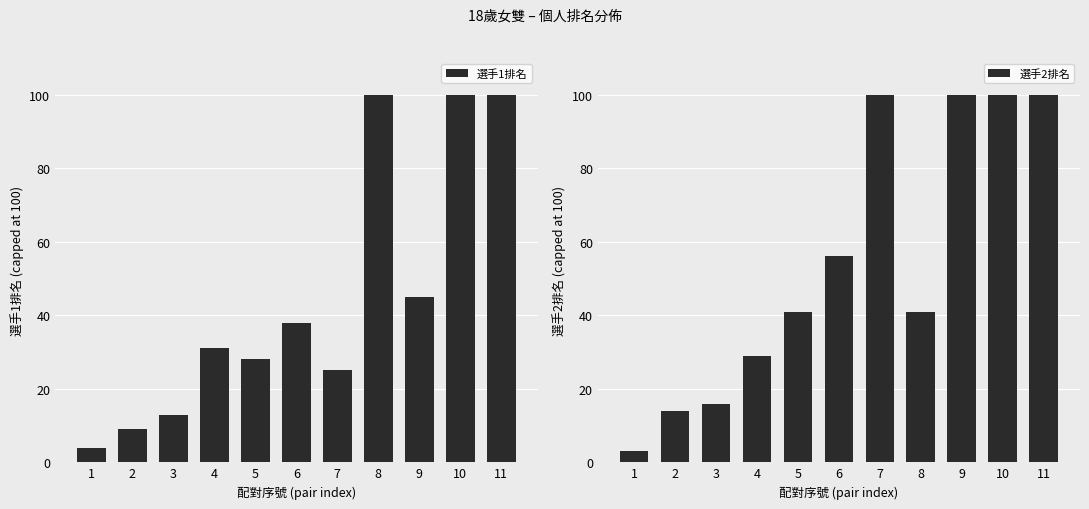

True or false: 選手1排名 has a value of 5 at 1.

False